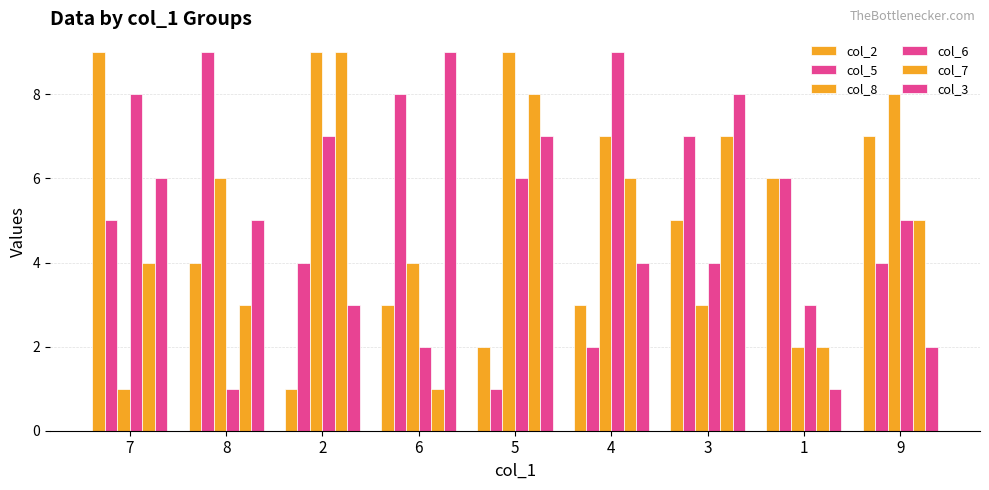

Does the chart contain any negative values?

No